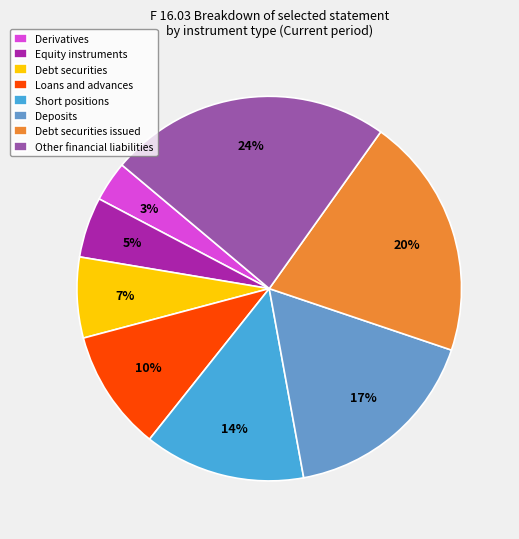

Which slice is the smallest?

Derivatives